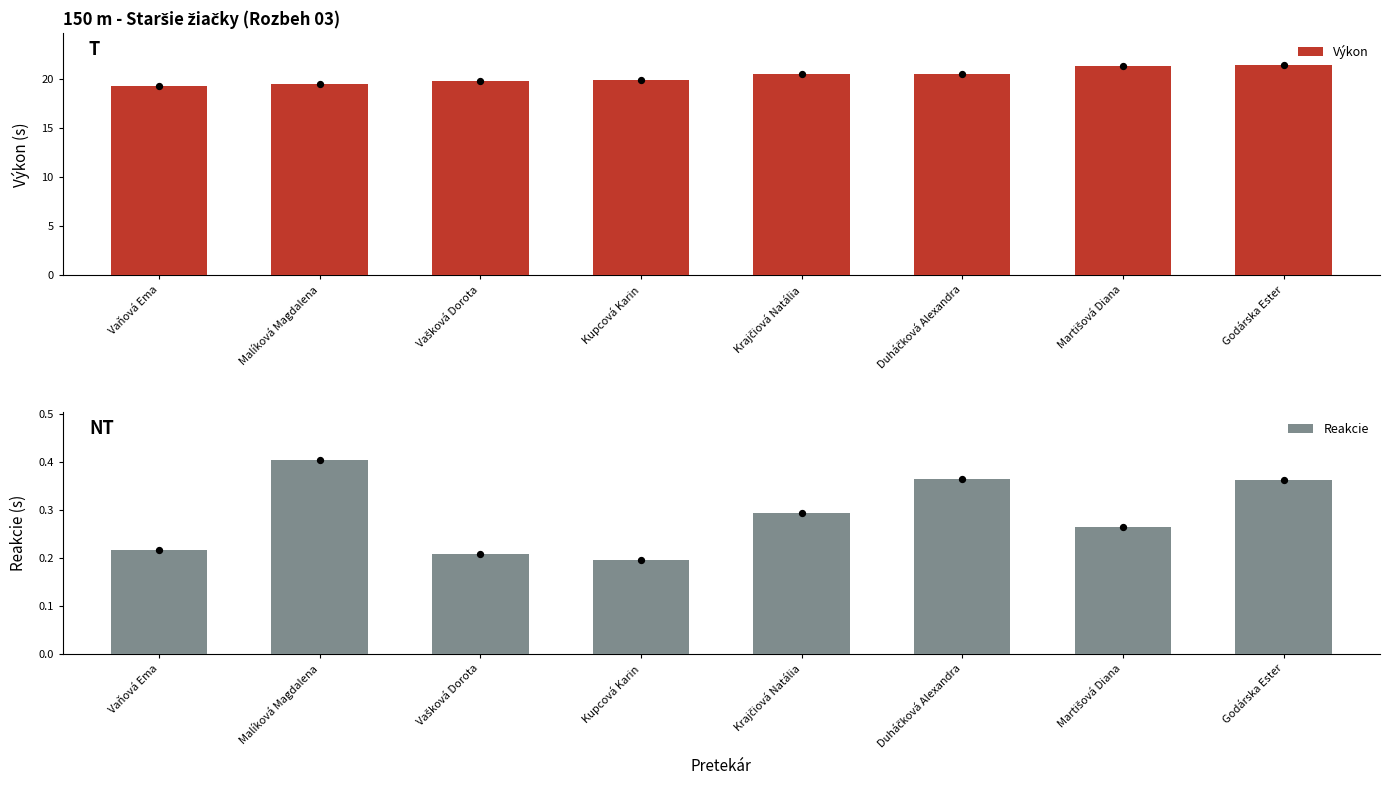

At which category is the sum across all series the highest?

Godárska Ester